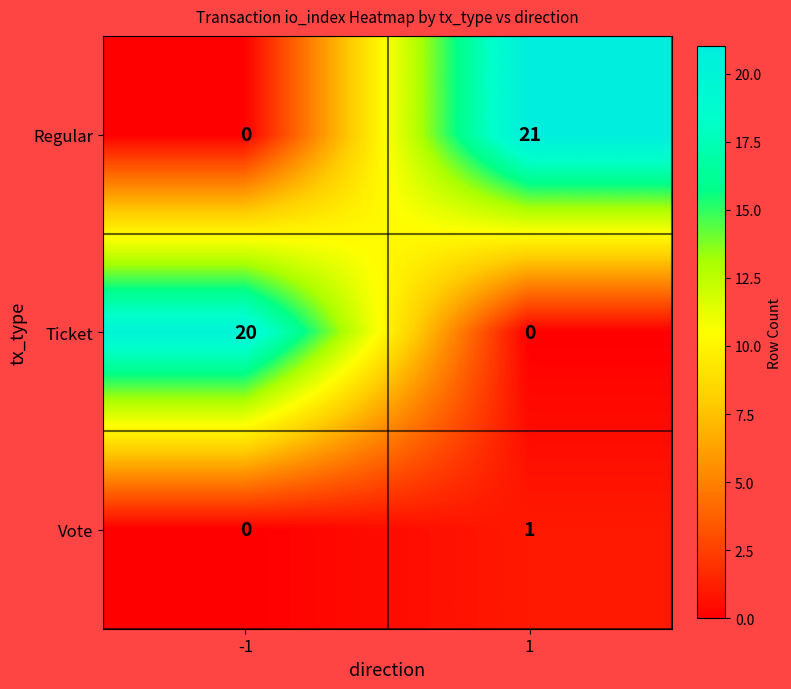

Reading left to right, list all the values displayed in this chart.

Regular: 0	21
Ticket: 20	0
Vote: 0	1